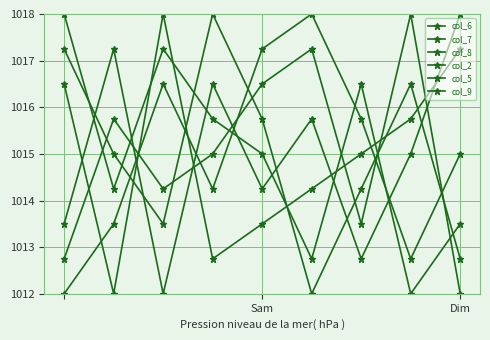

How many lines are shown in the chart?

6